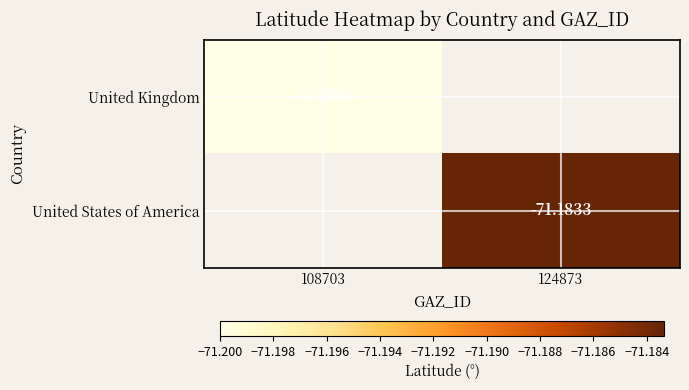

Rank the categories by United Kingdom value from highest to lowest.

108703, 124873